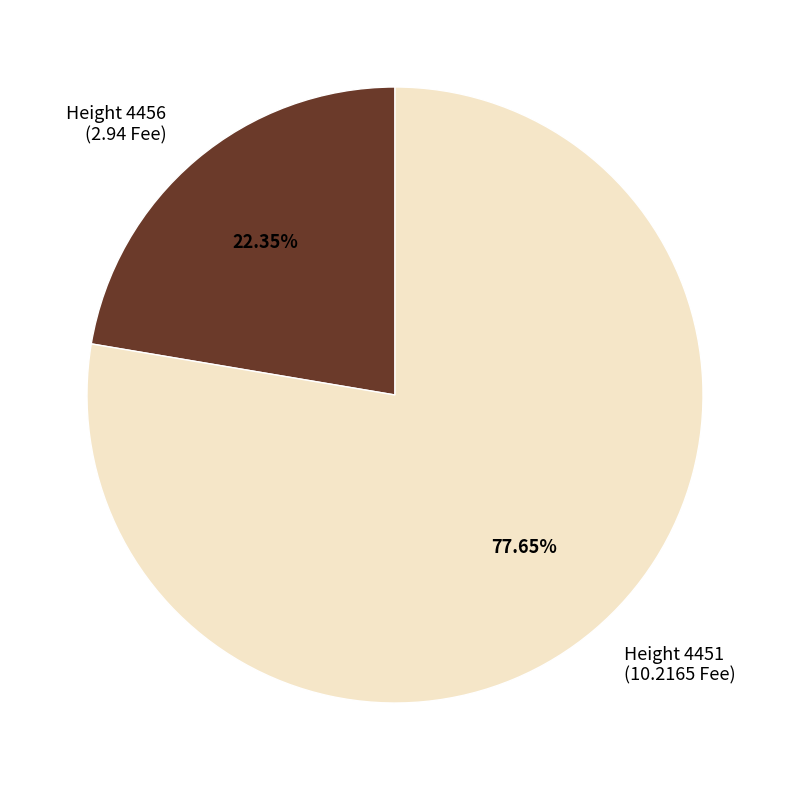

Is there a majority slice in this chart?

Yes